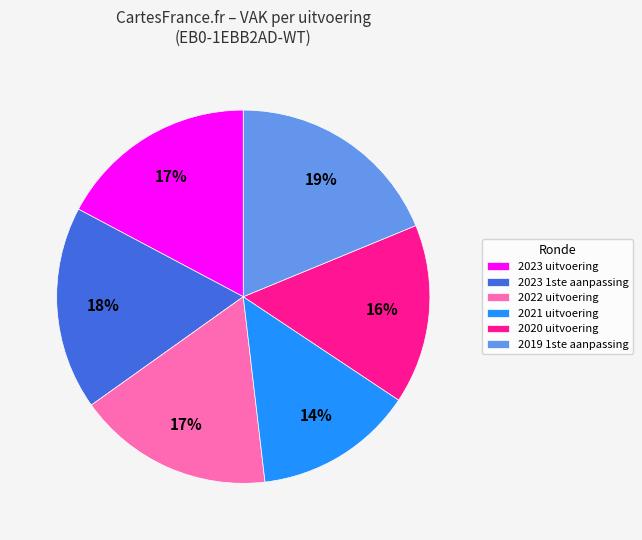

What is the largest slice in the pie chart?

2019 1ste aanpassing